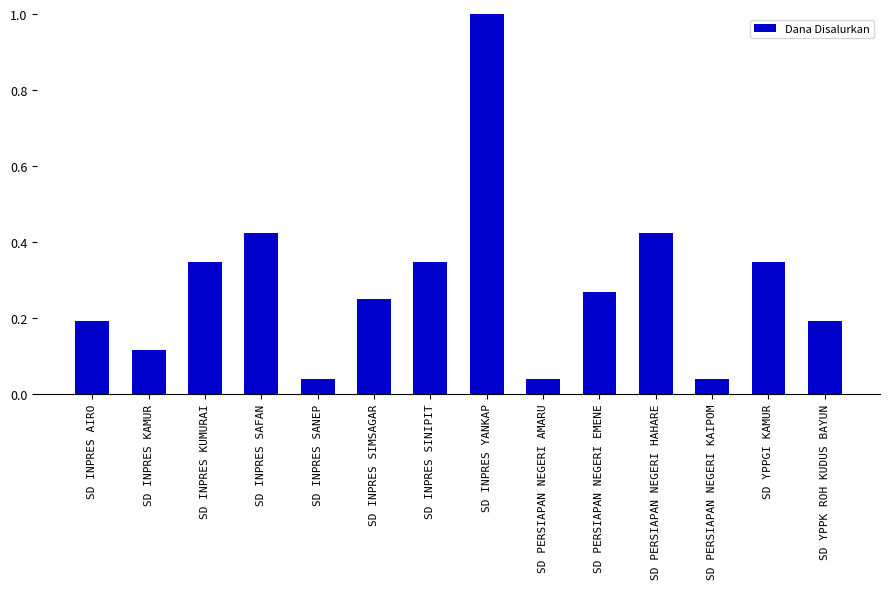

How many bars are there in total?

14